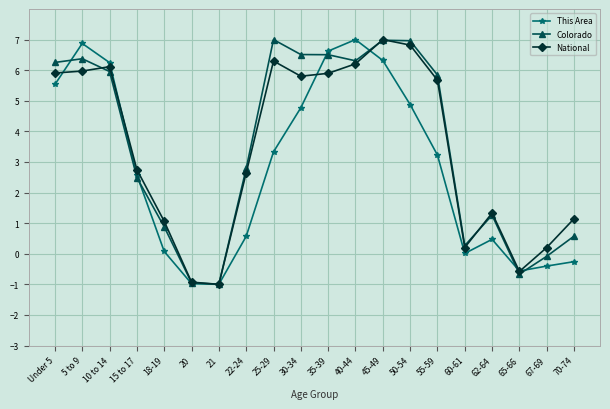

What is the difference between the maximum and minimum values in the Colorado series?

8.0